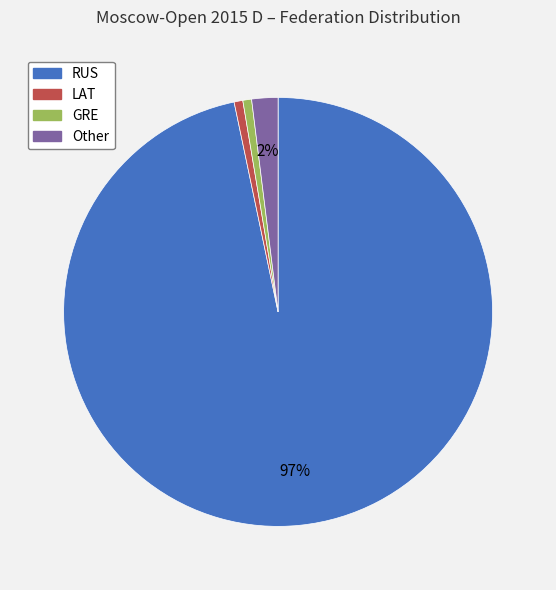

Which slice is the largest?

RUS